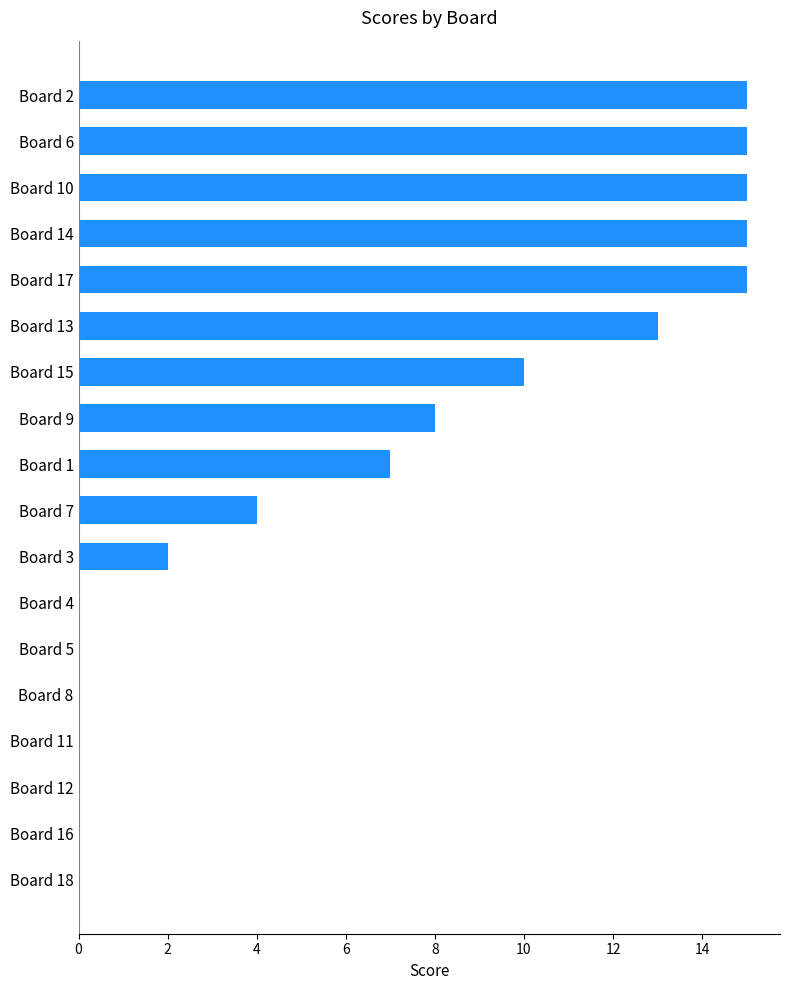

Reading top to bottom, transcribe all the data shown in this chart.

Board 2=15	Board 6=15	Board 10=15	Board 14=15	Board 17=15	Board 13=13	Board 15=10	Board 9=8	Board 1=7	Board 7=4	Board 3=2	Board 4=0	Board 5=0	Board 8=0	Board 11=0	Board 12=0	Board 16=0	Board 18=0